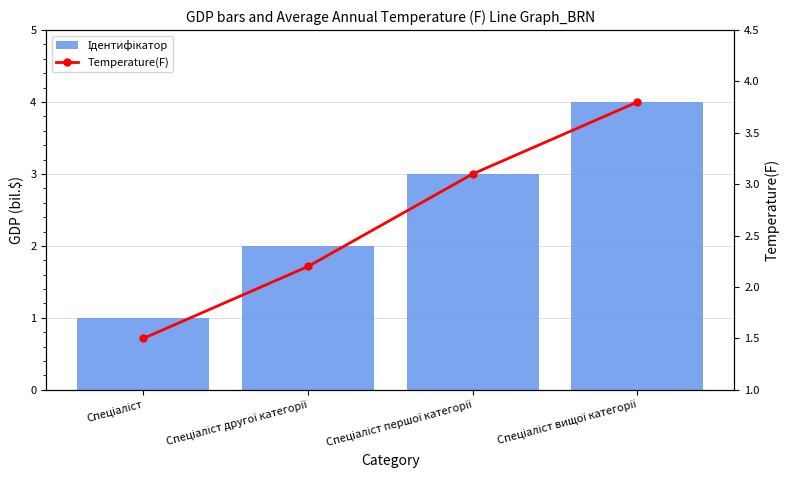

At Спеціаліст, list the series in order from smallest to largest.

Ідентифікатор, Temperature(F)